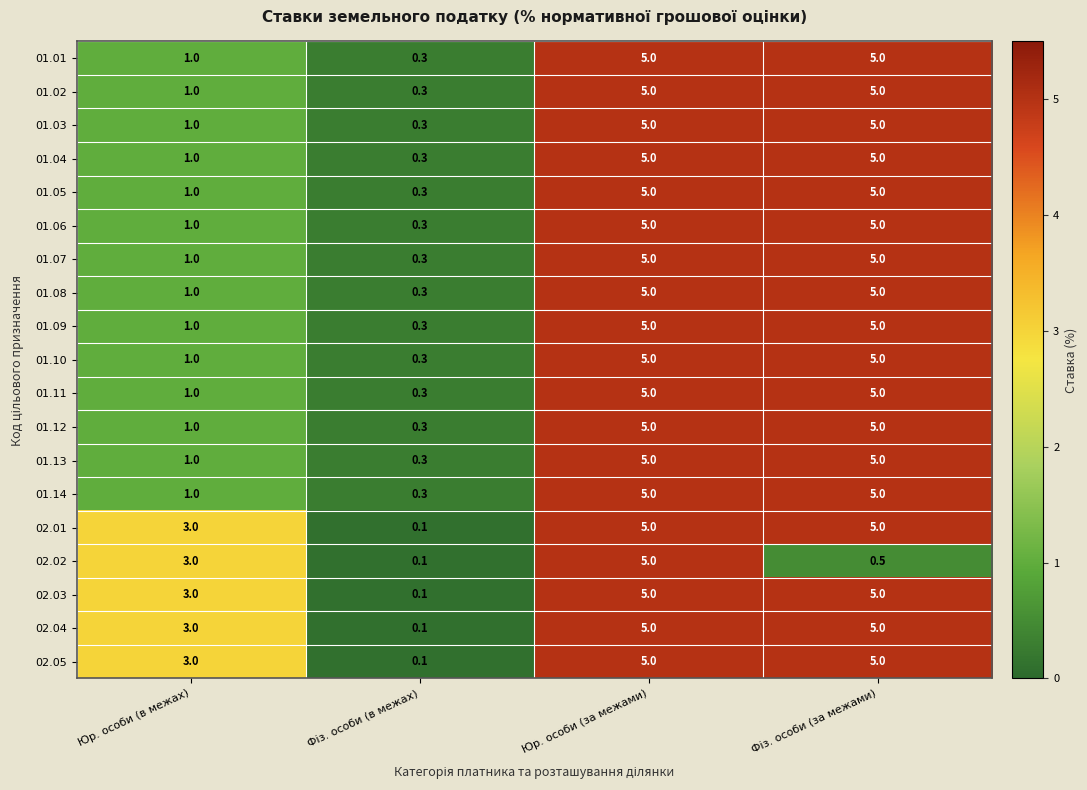

Count the number of data series in this chart.

19